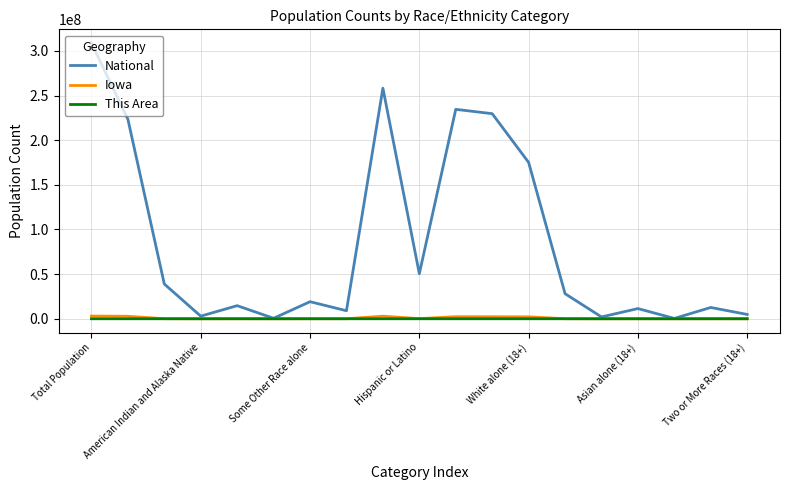

Which series has the largest range (max minus min)?

National